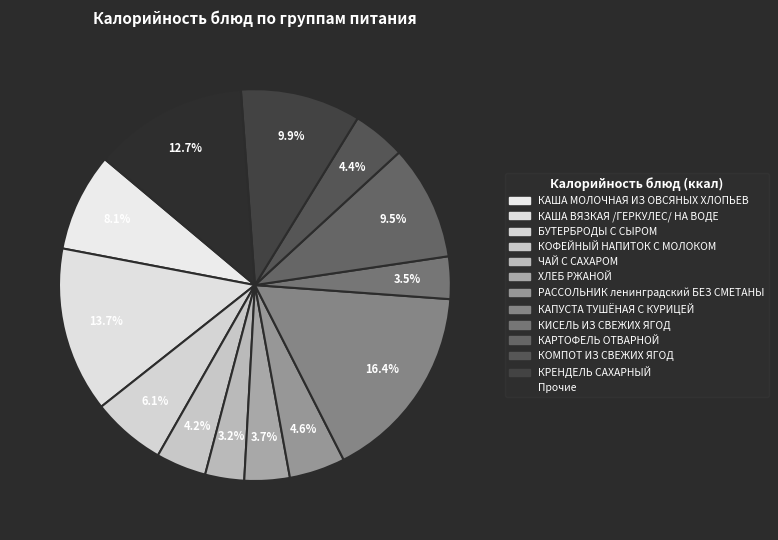

Is there any slice that represents more than half of the pie?

No